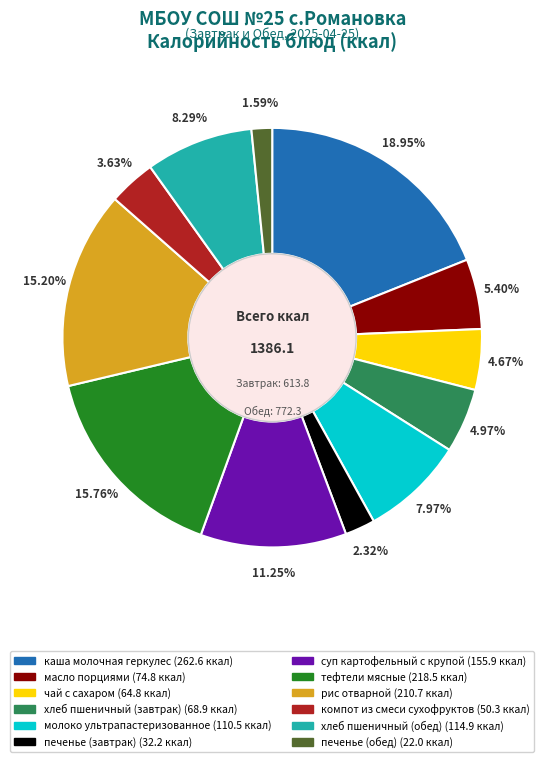

Approximately how many times larger is the value at суп картофельный с крупой compared to тефтели мясные?

0.7